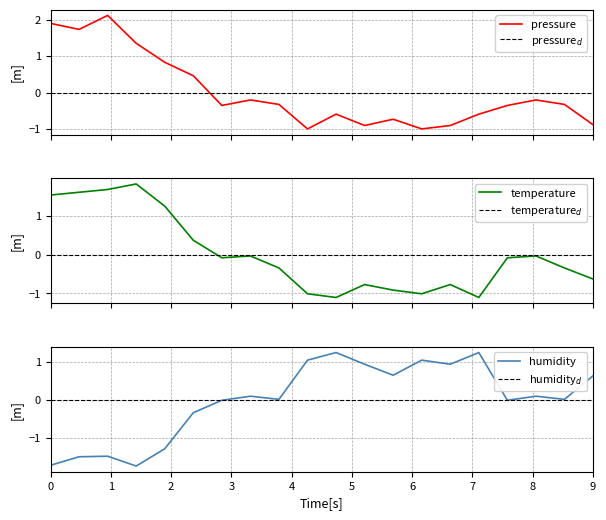

Rank the series by their maximum value, from highest to lowest.

pressure, temperature, humidity